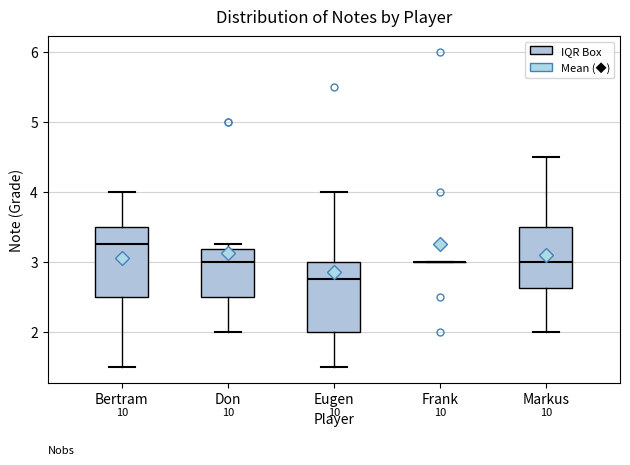

Reading left to right, transcribe this box plot: for each box, give where its median line is, the range the box spans, and where its two whiskers end, as read against the y-axis. The values are not printed on the chart, so give them approximately, as read against the axis.

Bertram: median 3.3, box 2.5 to 3.5, whiskers 1.5 to 4.0
Don: median 3.0, box 2.5 to 3.2, whiskers 2.0 to 3.3
Eugen: median 2.8, box 2.0 to 3.0, whiskers 1.5 to 4.0
Frank: box collapsed to a line at 3.0, whiskers 3.0 to 3.0
Markus: median 3.0, box 2.6 to 3.5, whiskers 2.0 to 4.5